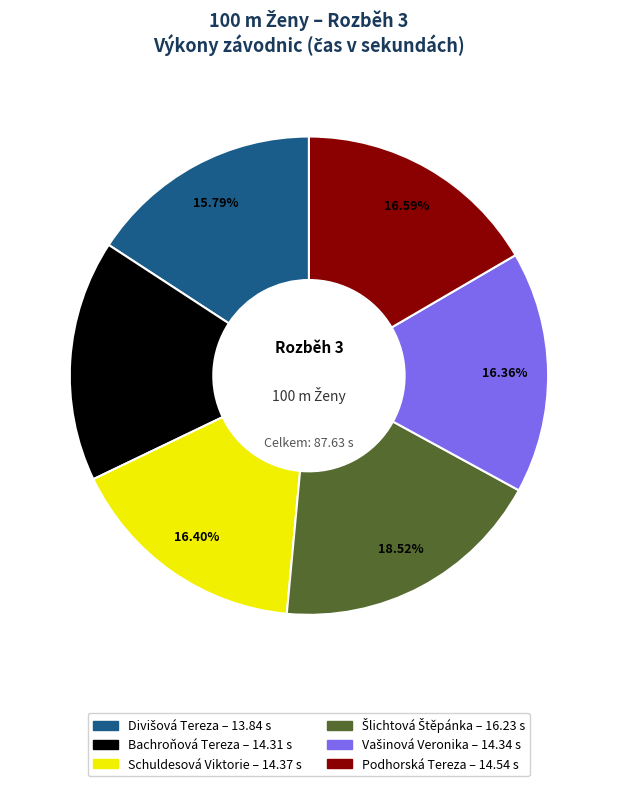

Is there any slice that represents more than half of the pie?

No